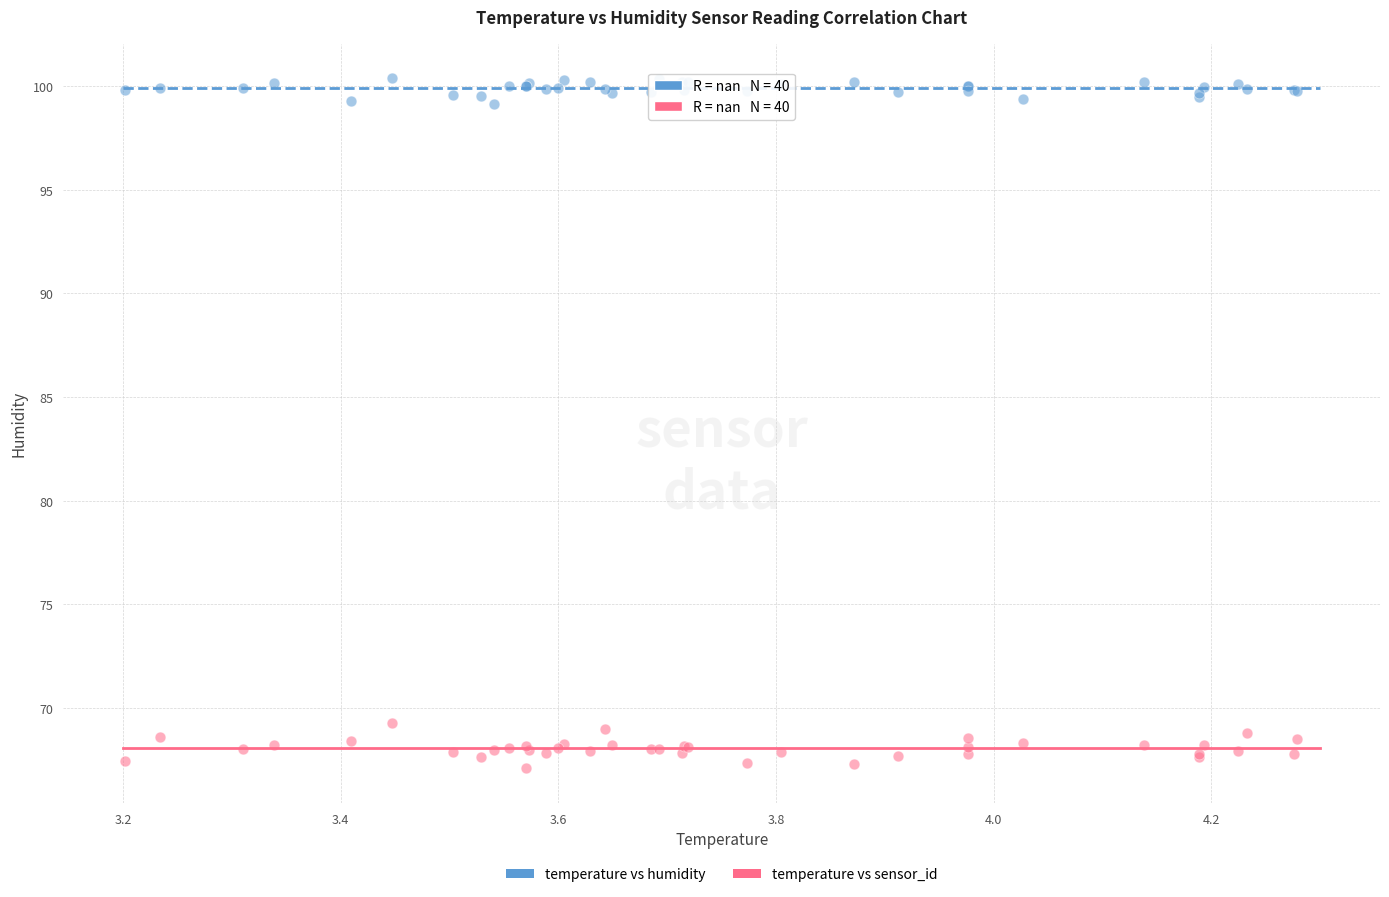

Which series contains the lowest Y value?

temperature vs sensor_id